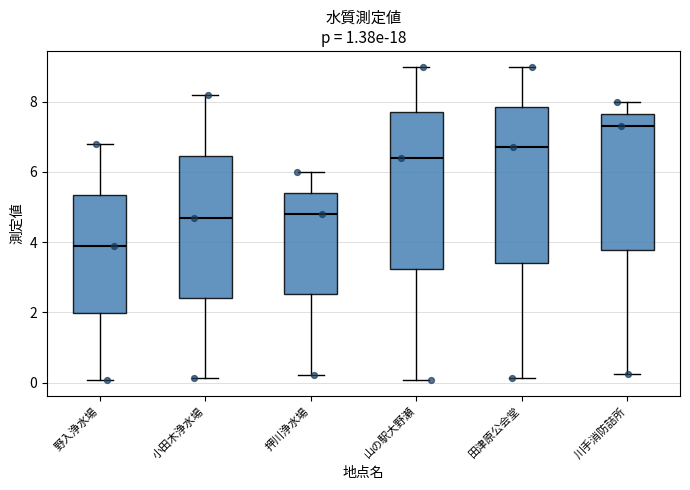

Where does the upper whisker of the box for 田津原公会堂 end on the y-axis? The values are not printed on the chart, so give them approximately, as read against the axis.

9.0